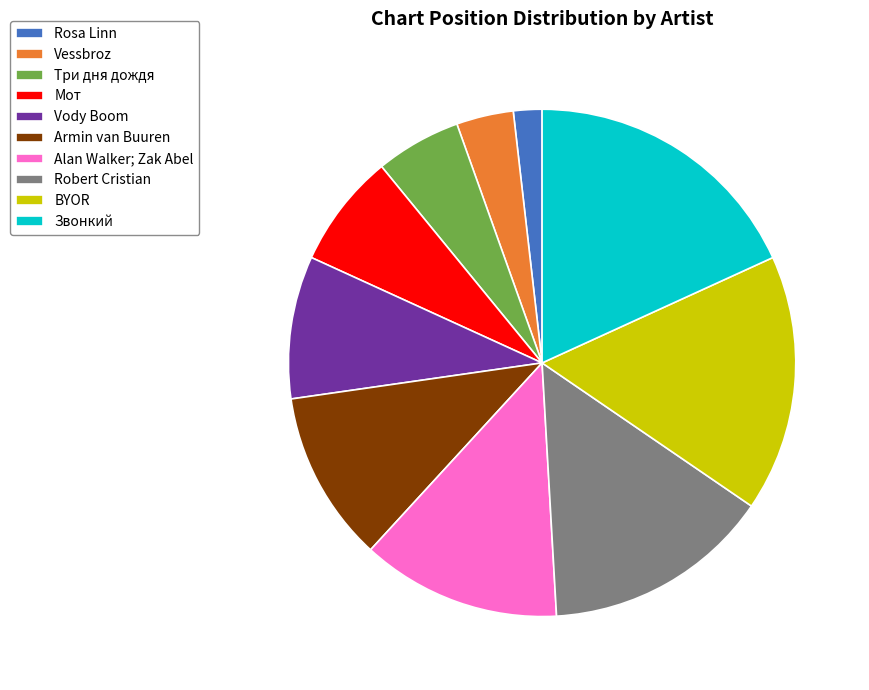

Is it true that Звонкий is 27% of the pie?

False